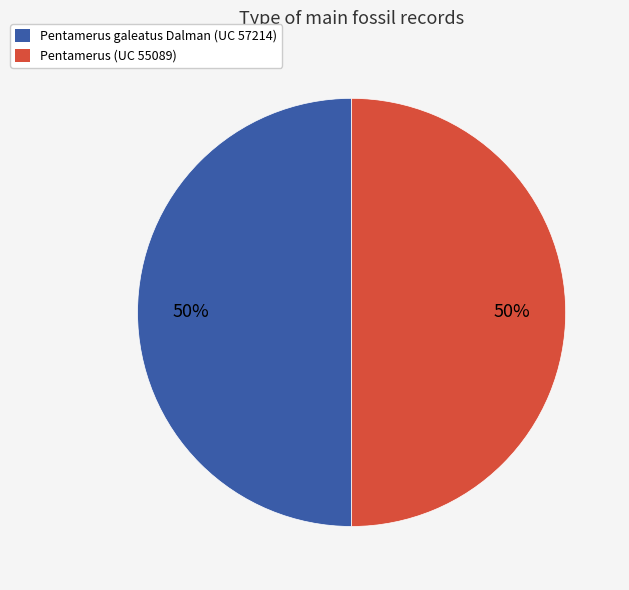

To the nearest percent, what is the average slice percentage?

50%